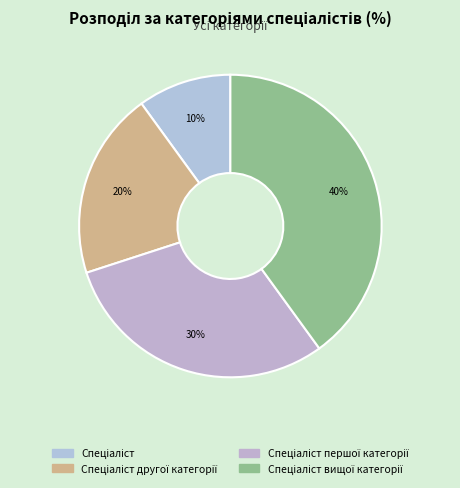

How many slices are in this pie chart?

4